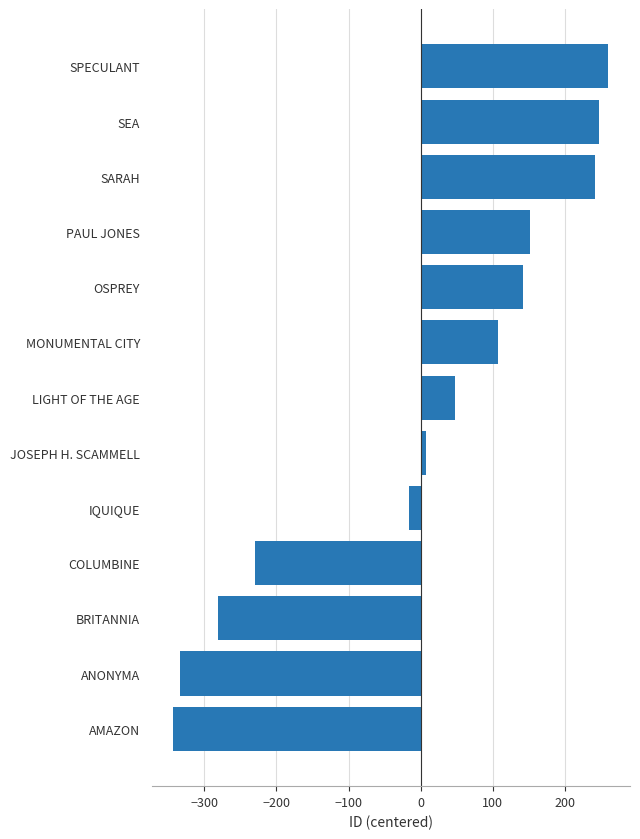

Approximately how many times larger is the value at MONUMENTAL CITY compared to PAUL JONES?

0.7